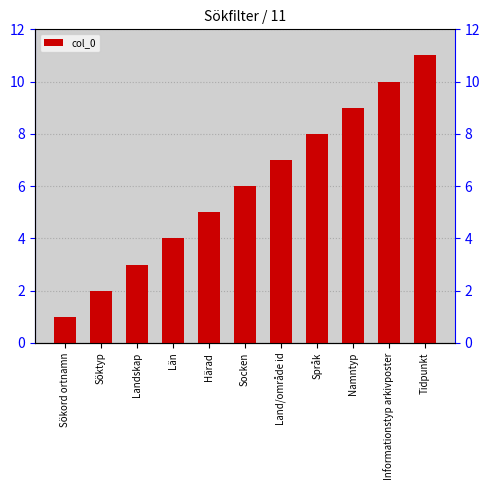

What is the difference between the second highest and second lowest values?

8